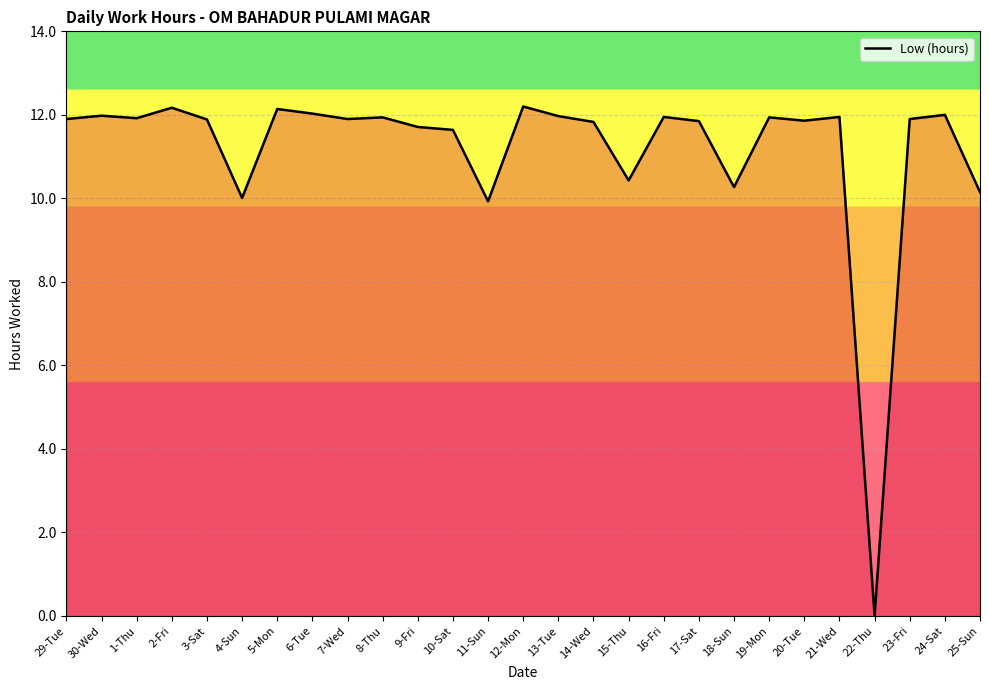

The chart shows a value of 6.7 at 15-Thu. True or false?

False